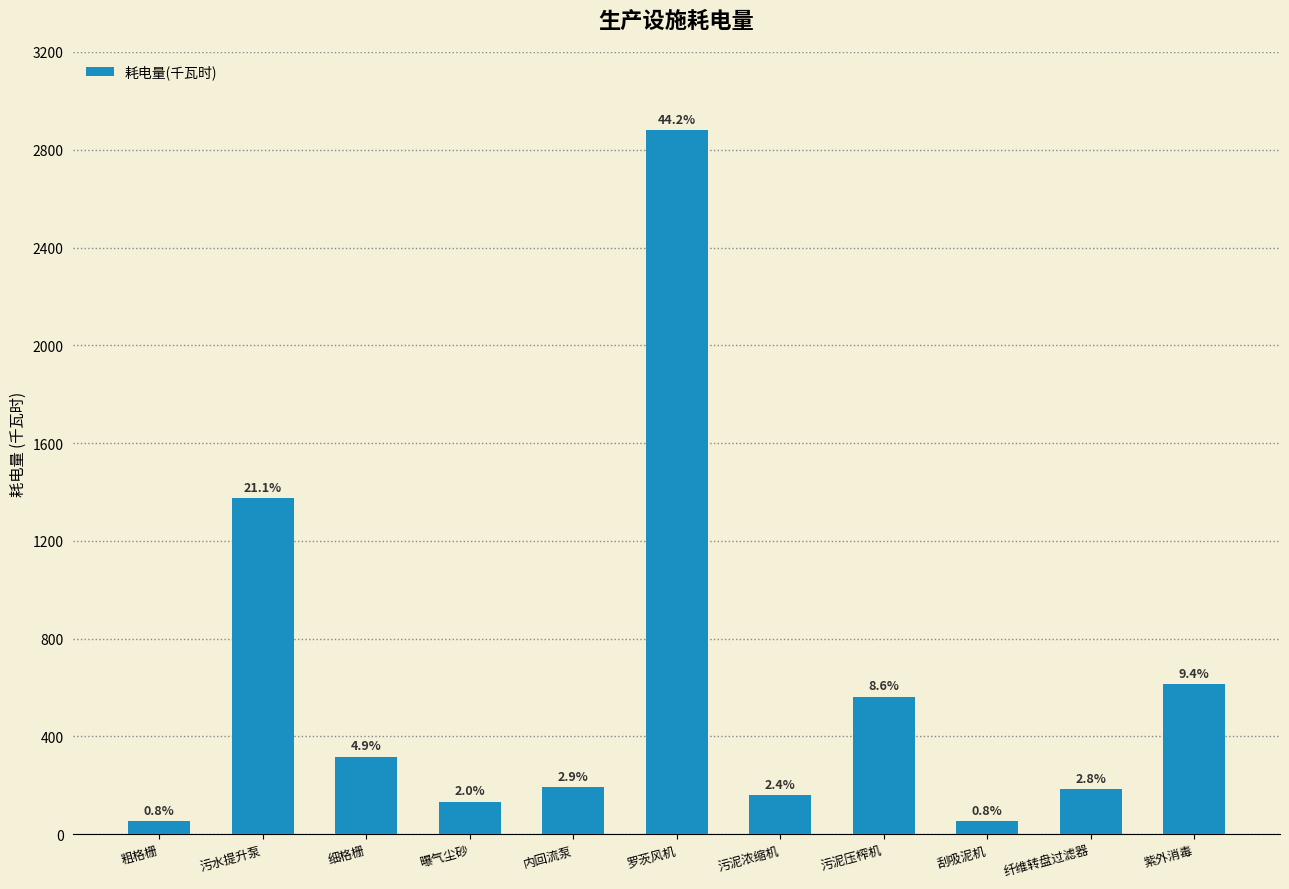

List the labels in order of value, largest first.

罗茨风机, 污水提升泵, 紫外消毒, 污泥压榨机, 细格栅, 内回流泵, 纤维转盘过滤器, 污泥浓缩机, 曝气尘砂, 刮吸泥机, 粗格栅